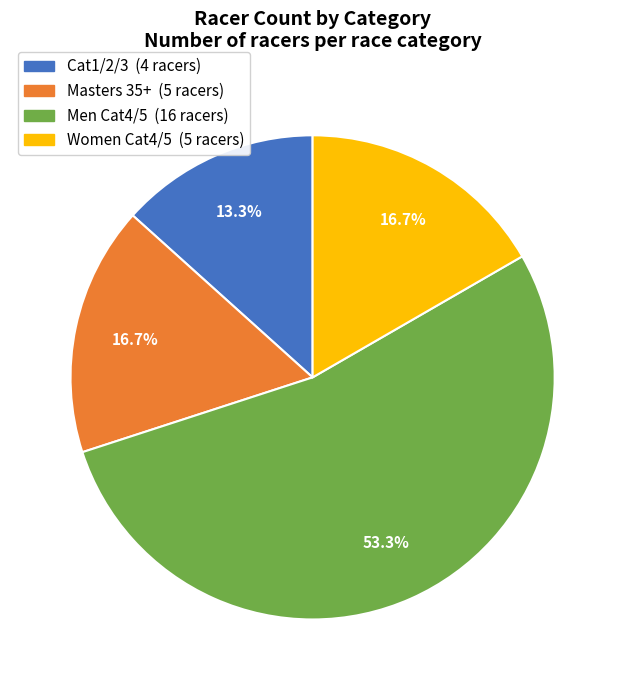

Does any single category account for the majority?

Yes